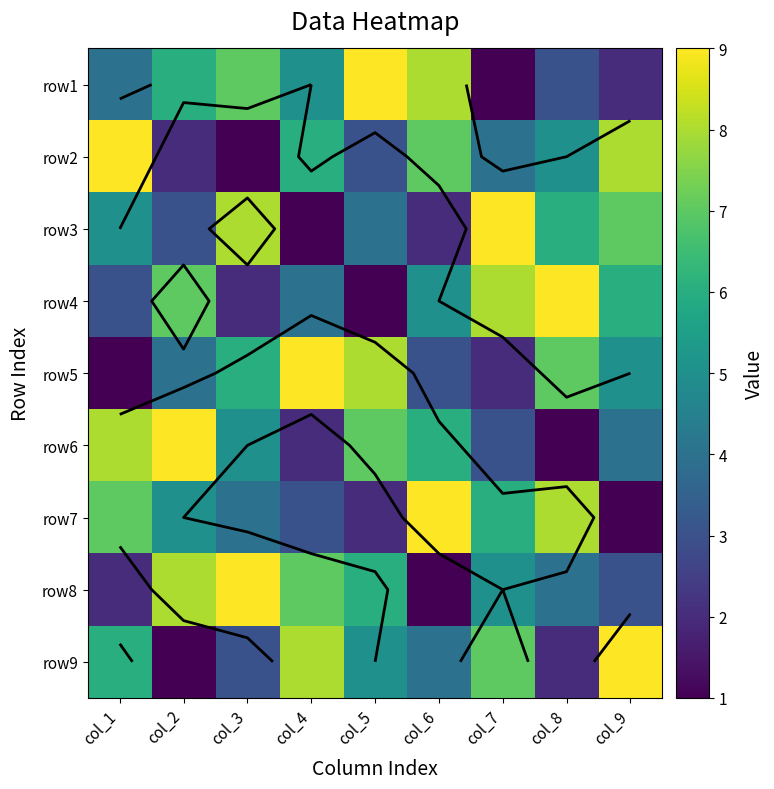

Rank the series by their maximum value, from highest to lowest.

row1, row2, row3, row4, row5, row6, row7, row8, row9